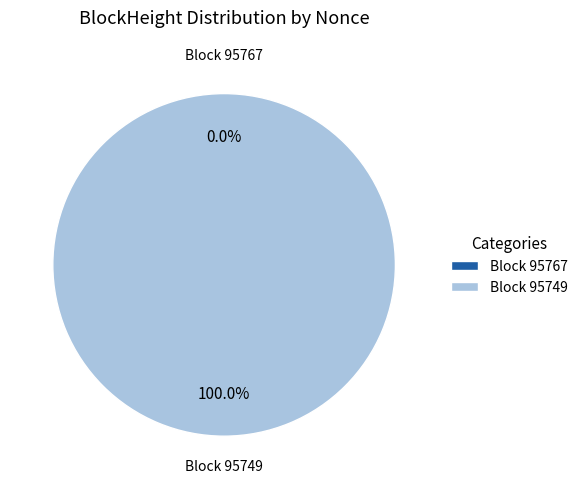

What percentage is NOT represented by 95767?

100.0%